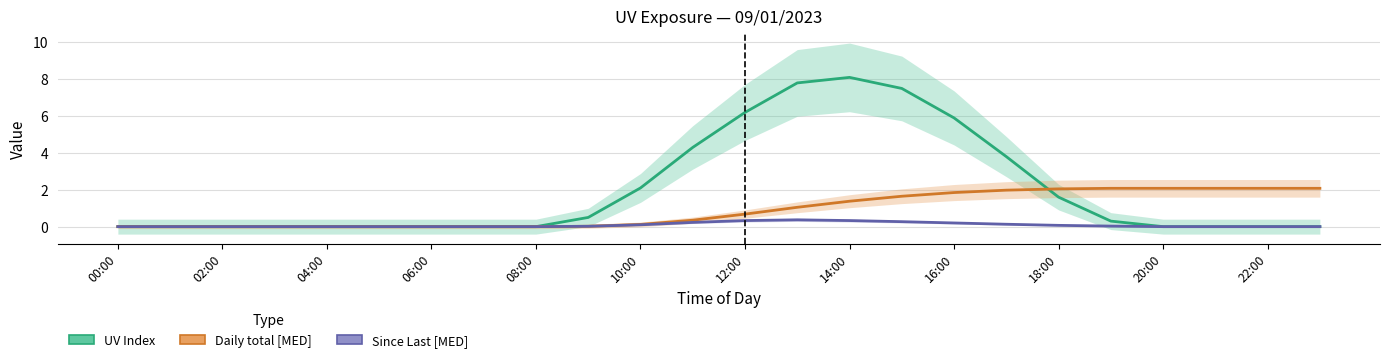

Rank the series at 05:00 from highest to lowest value.

UV Index, Daily total [MED], Since Last [MED]